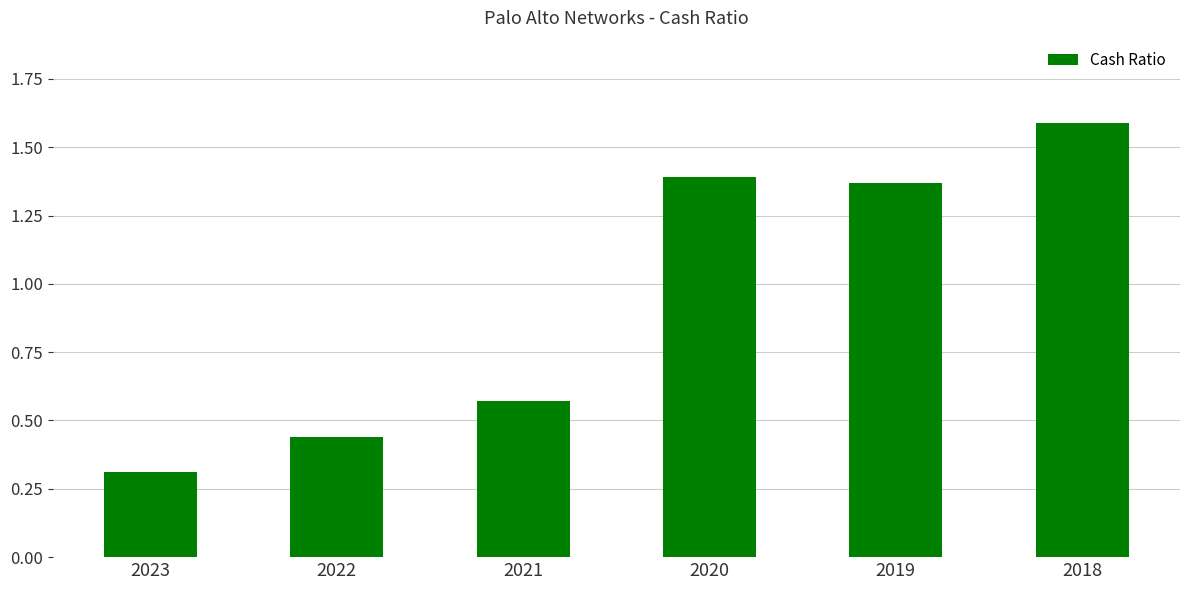

What is the value of the 1st bar from the left?

0.3